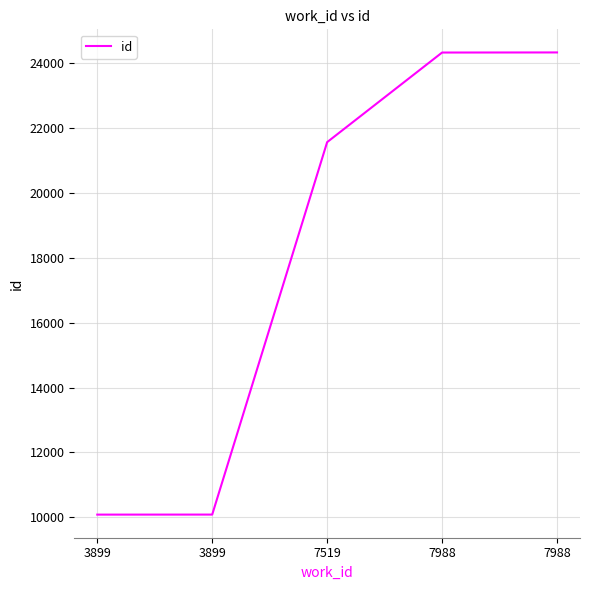

What is the difference between the second highest and minimum values?

14252